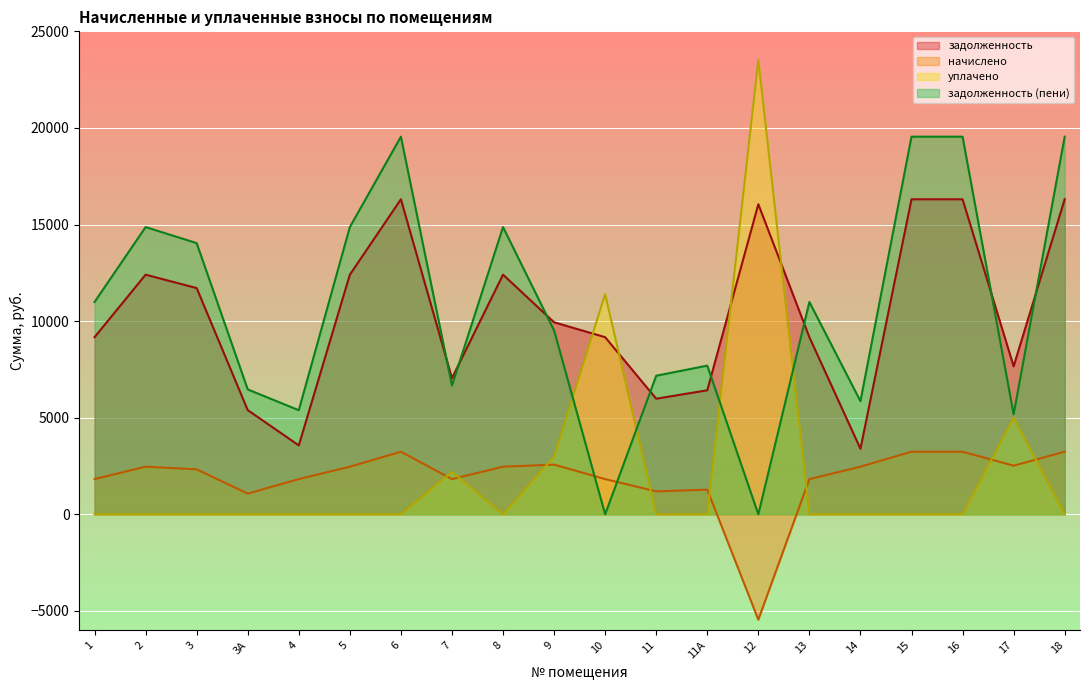

What is the spread (max minus min) of values at 12?

28974.1